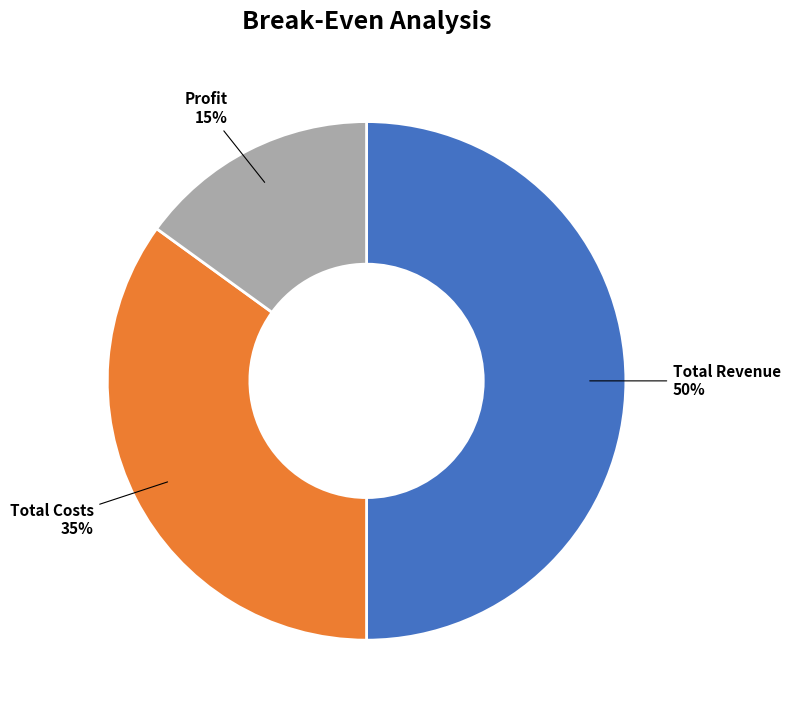

To the nearest percent, what percentage of the pie is Profit?

15%